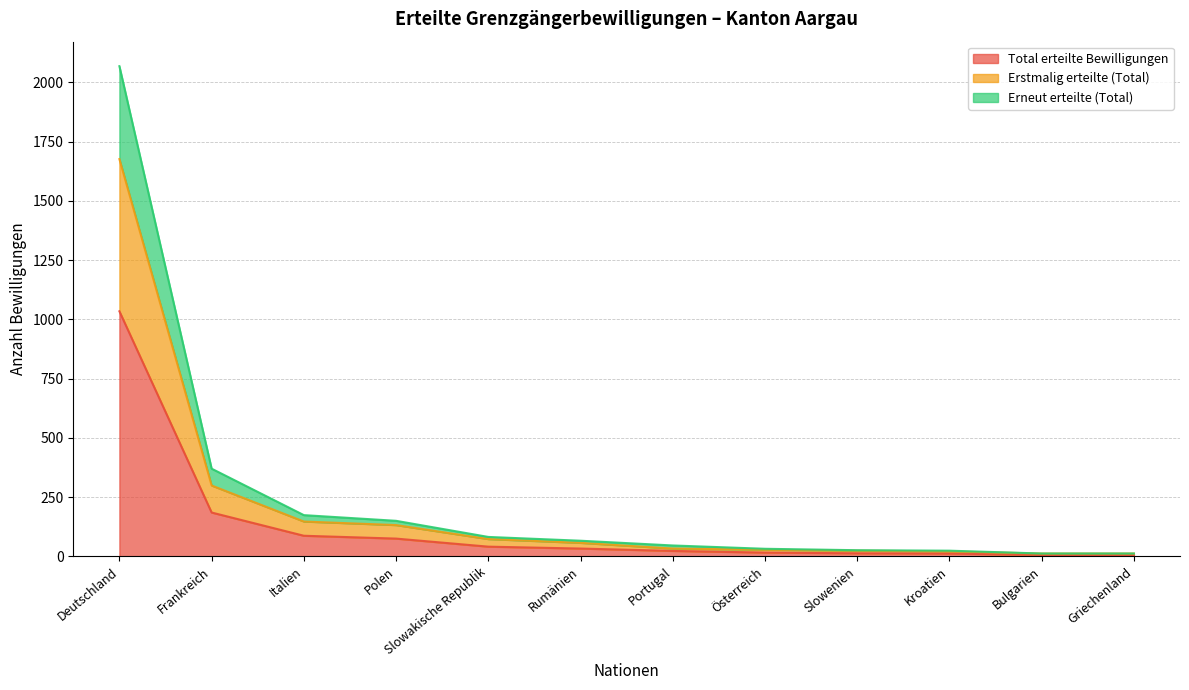

At which label does Total erteilte Bewilligungen reach its peak?

Deutschland